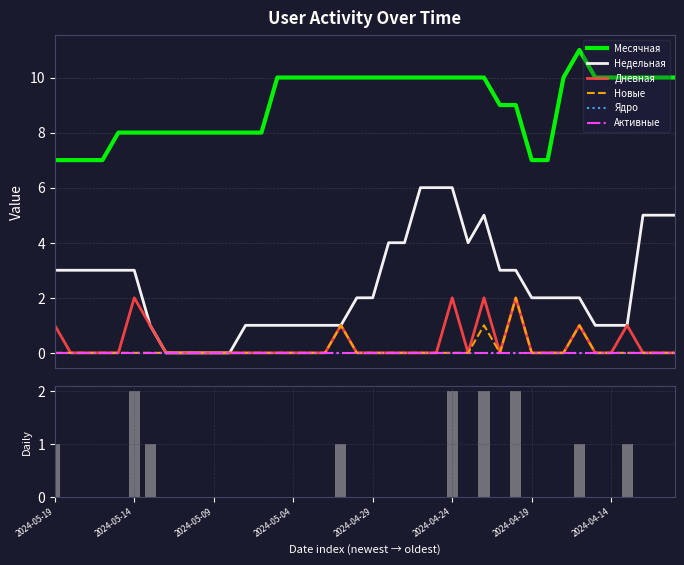

Between 24 and 32, which series saw the biggest shift?

Недельная